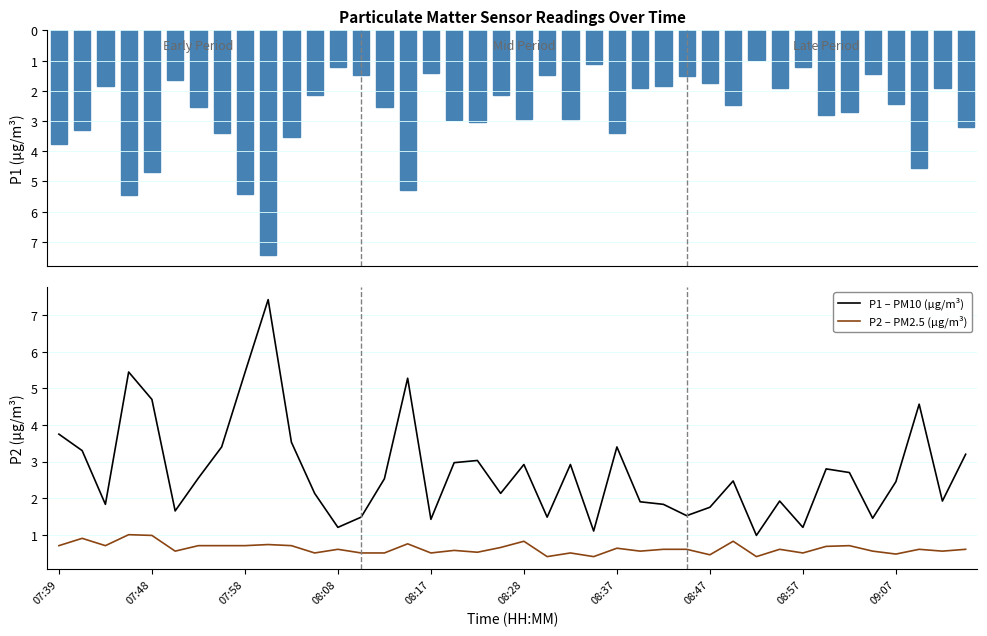

True or false: P1 – PM10 (µg/m³) and P2 – PM2.5 (µg/m³) cross at least once.

False